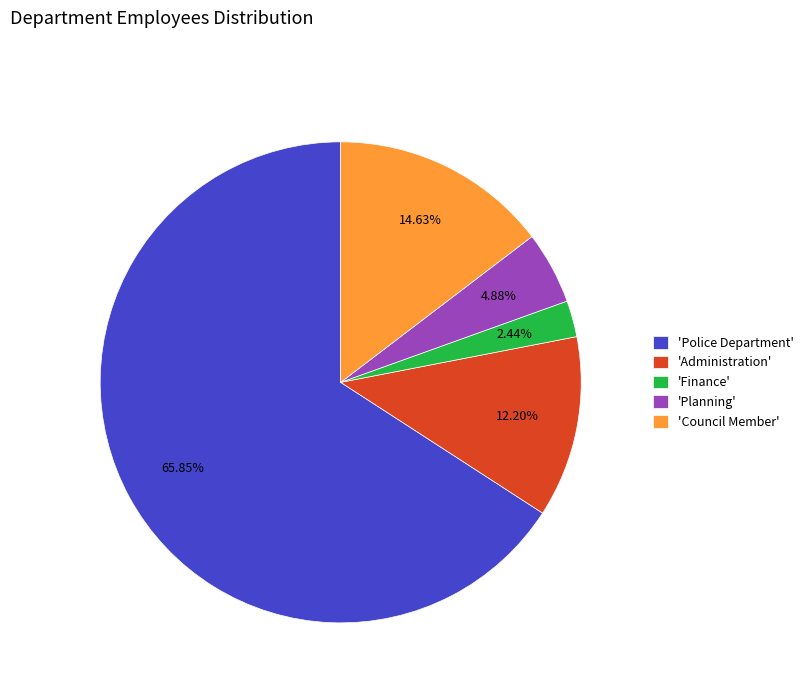

Rank the categories by value from highest to lowest.

'Police Department', 'Council Member', 'Administration', 'Planning', 'Finance'